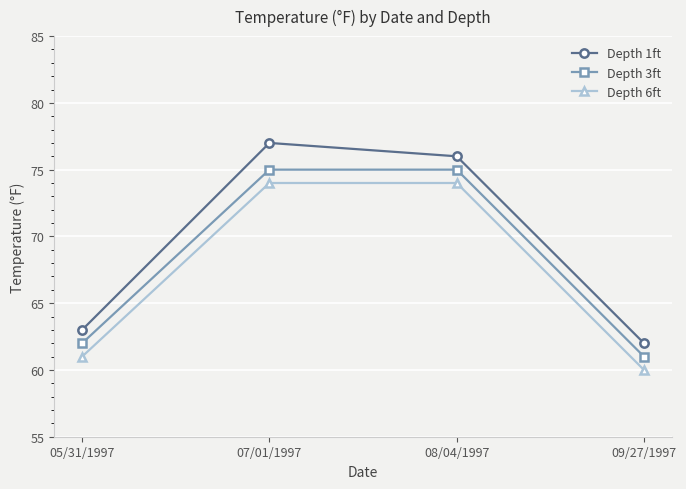

At which category is the sum across all series the highest?

07/01/1997